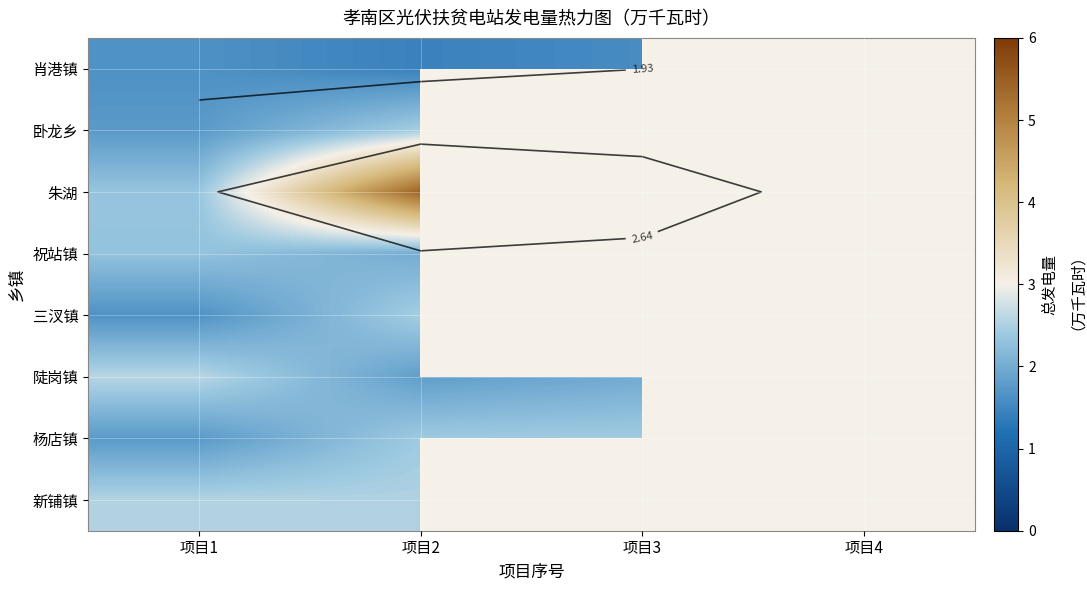

Is it true that 朱湖 equals 0.5 at 项目4?

False